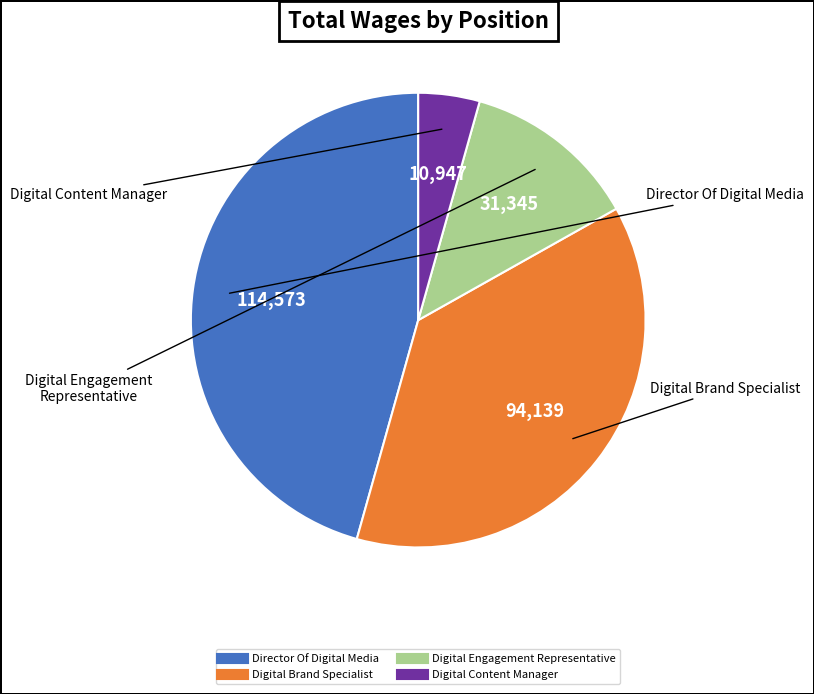

Approximately how many times larger is the value at Digital Brand Specialist compared to Director Of Digital Media?

0.8